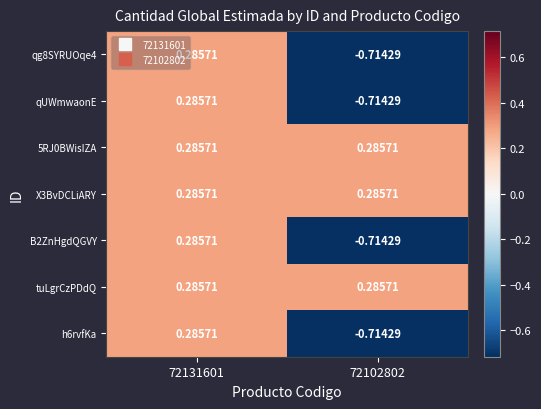

Is the value of 5RJ0BWisIZA at 72131601 greater than the value of qUWmwaonE at 72102802?

Yes